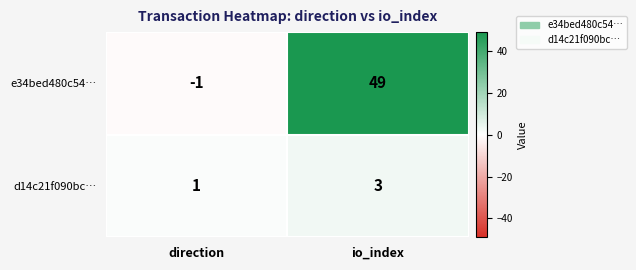

Count the number of categories in the chart.

2